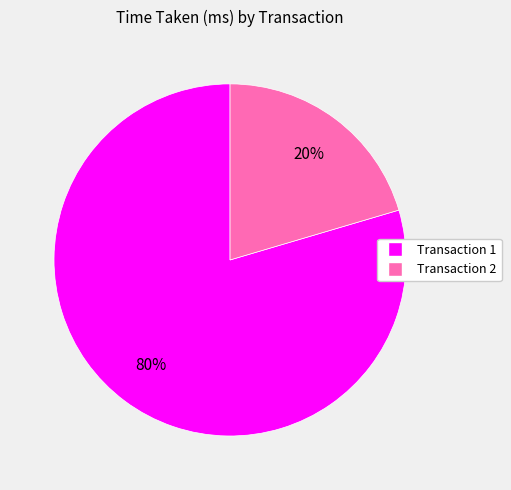

To the nearest percent, what is the average slice percentage?

50%